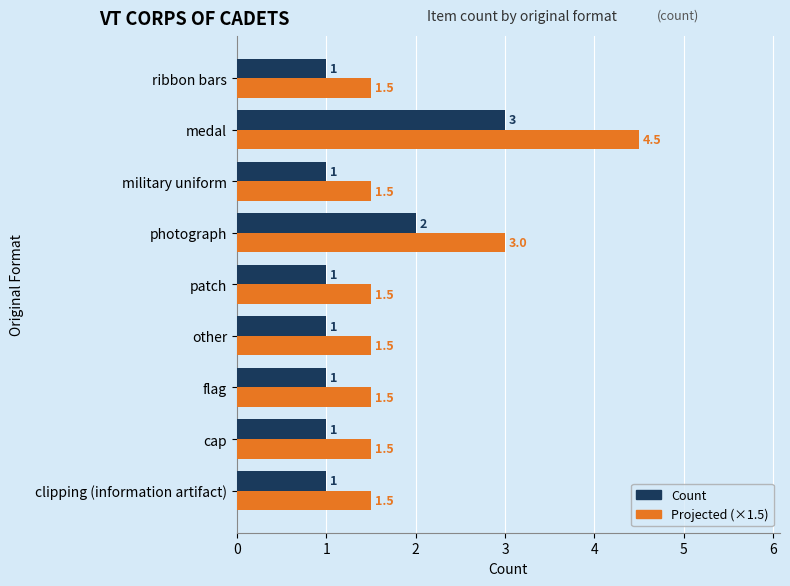

What is the maximum value for Count?

3.0